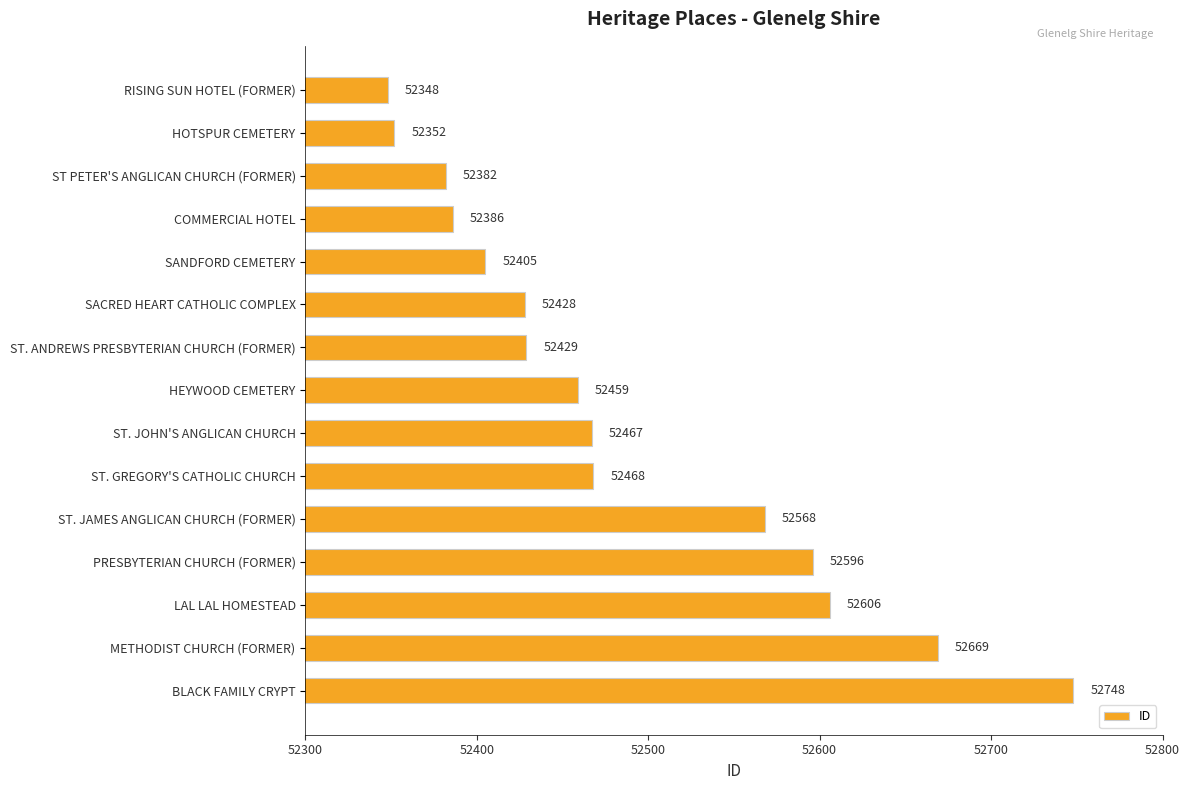

True or false: the data shows 52382 at ST PETER'S ANGLICAN CHURCH (FORMER).

True